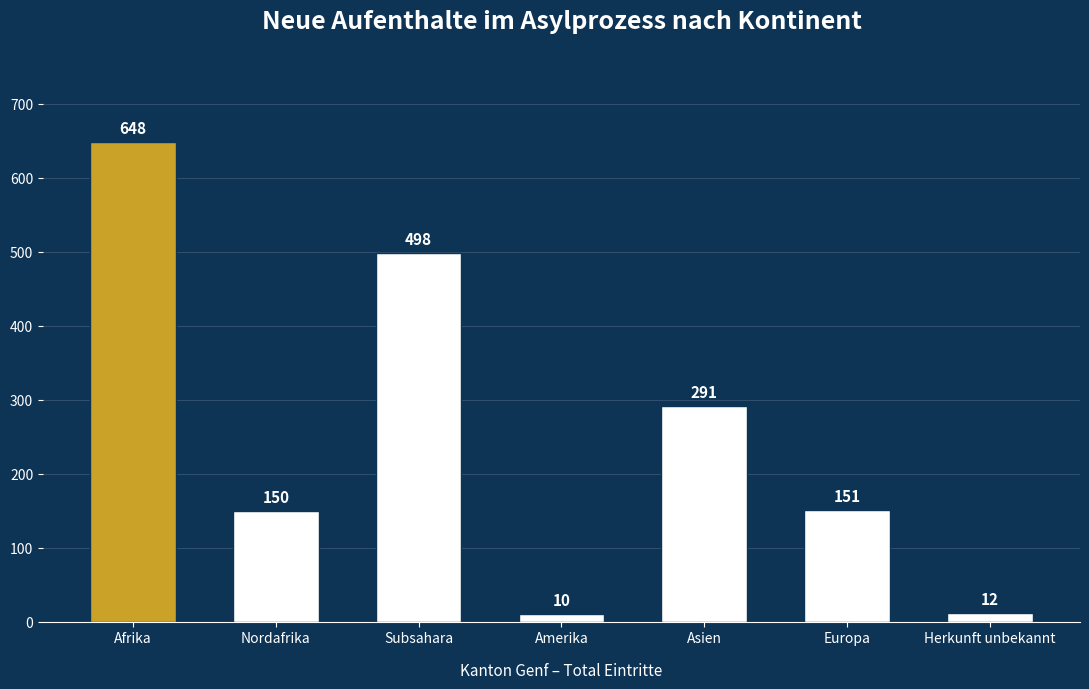

How many distinct data groups are displayed?

1